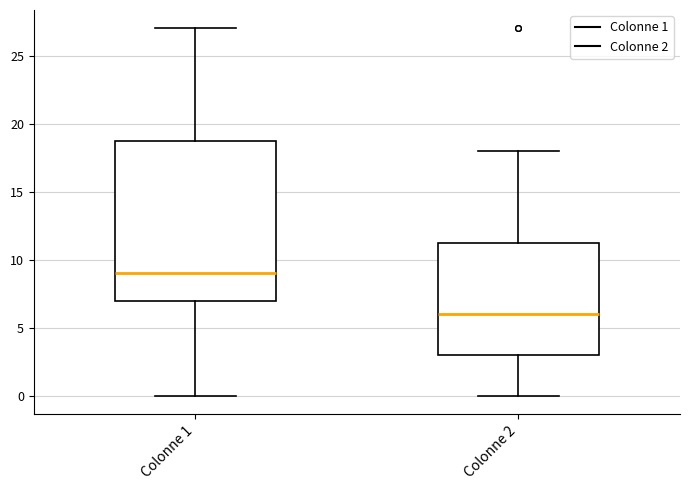

Reading left to right, read every box against the y-axis: the position of its median line, the range the box covers, and the ends of its whiskers. The values are not printed on the chart, so give them approximately, as read against the axis.

Colonne 1: median 9.0, box 7.0 to 19.0, whiskers 0.0 to 27.0
Colonne 2: median 6.0, box 3.0 to 11.5, whiskers 0.0 to 18.0